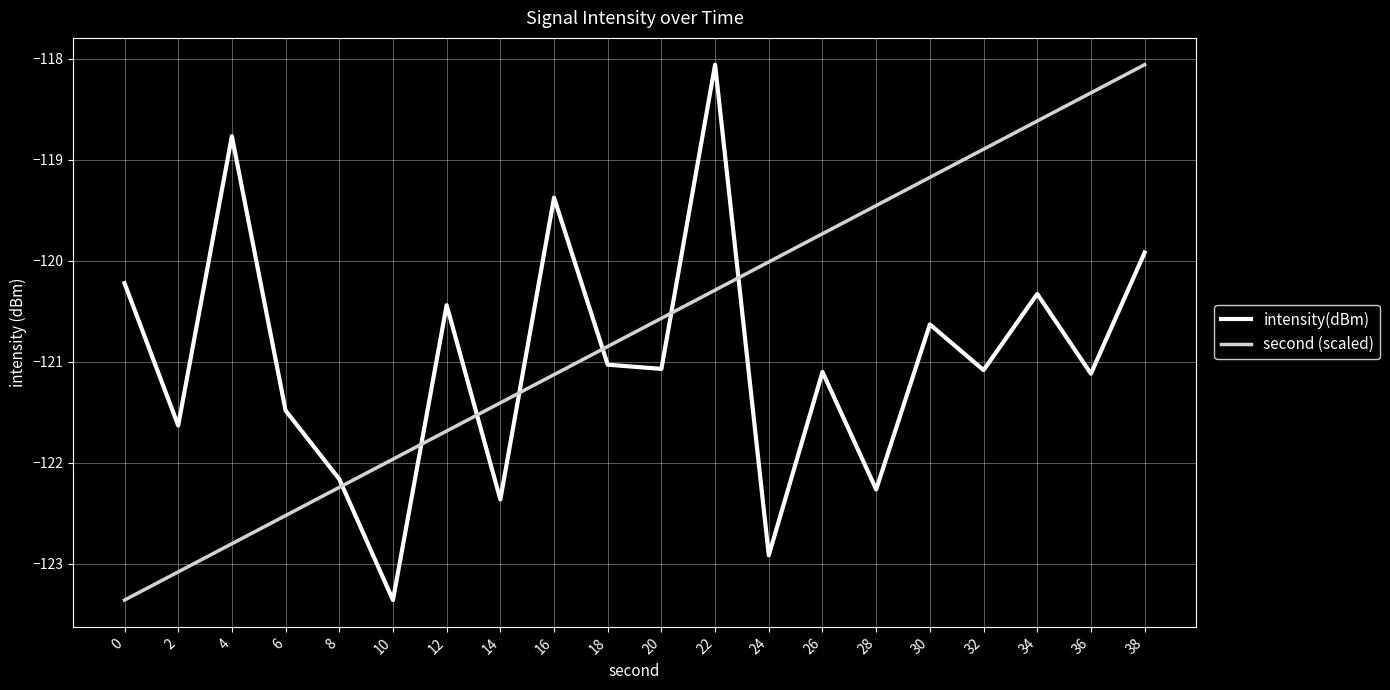

Is it true that second (scaled) equals -83.1 at 0?

False